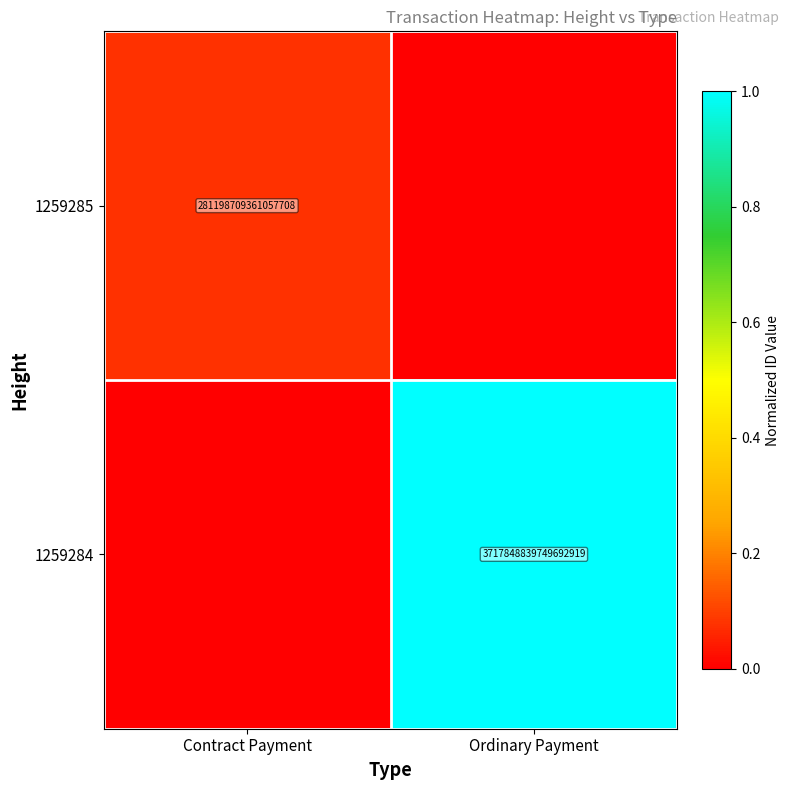

The 1259284 series shows 3717848839749692928 at Ordinary Payment. True or false?

True